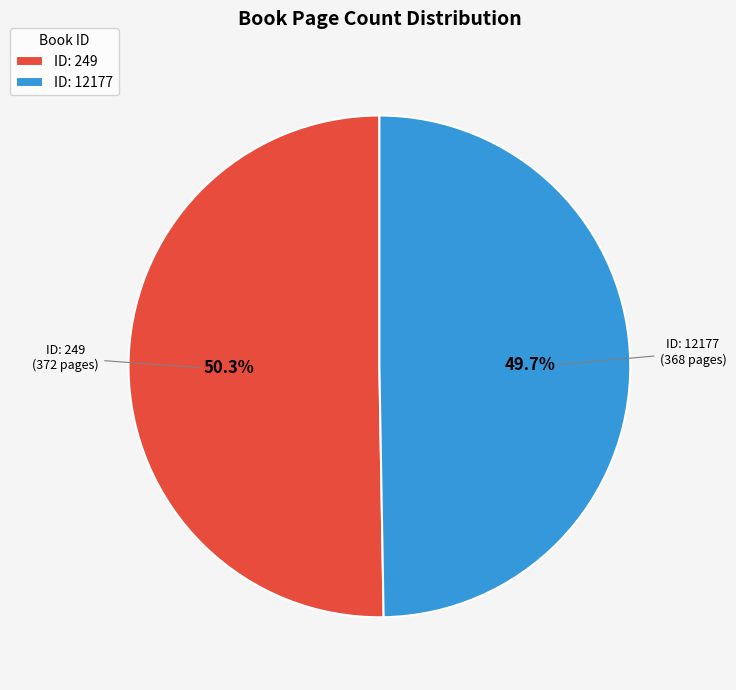

Count the number of slices in the pie.

2